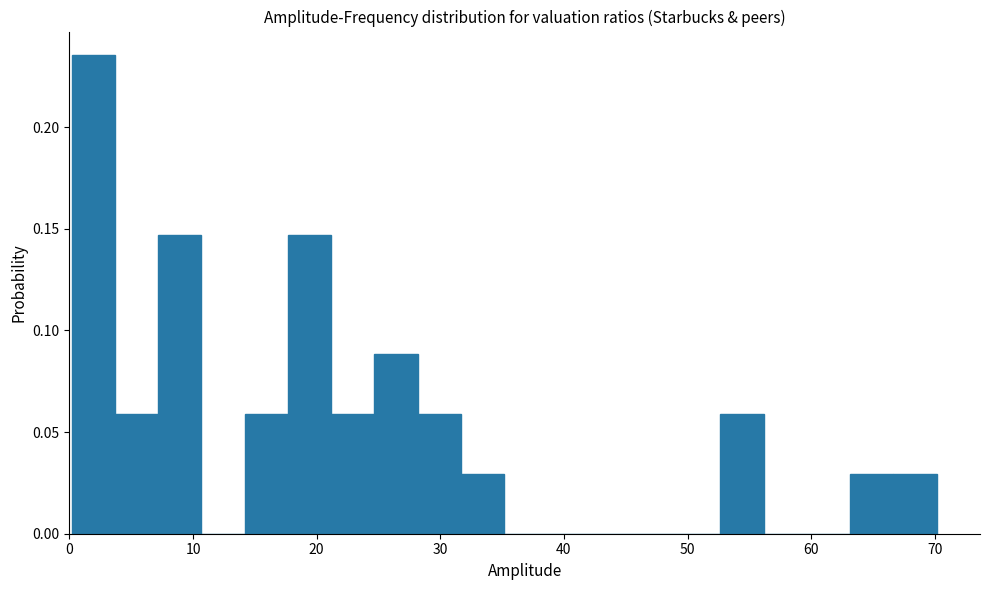

Around what value on the x-axis is the tallest bar? Give the approximate position of its centre, as read against the axis.

2